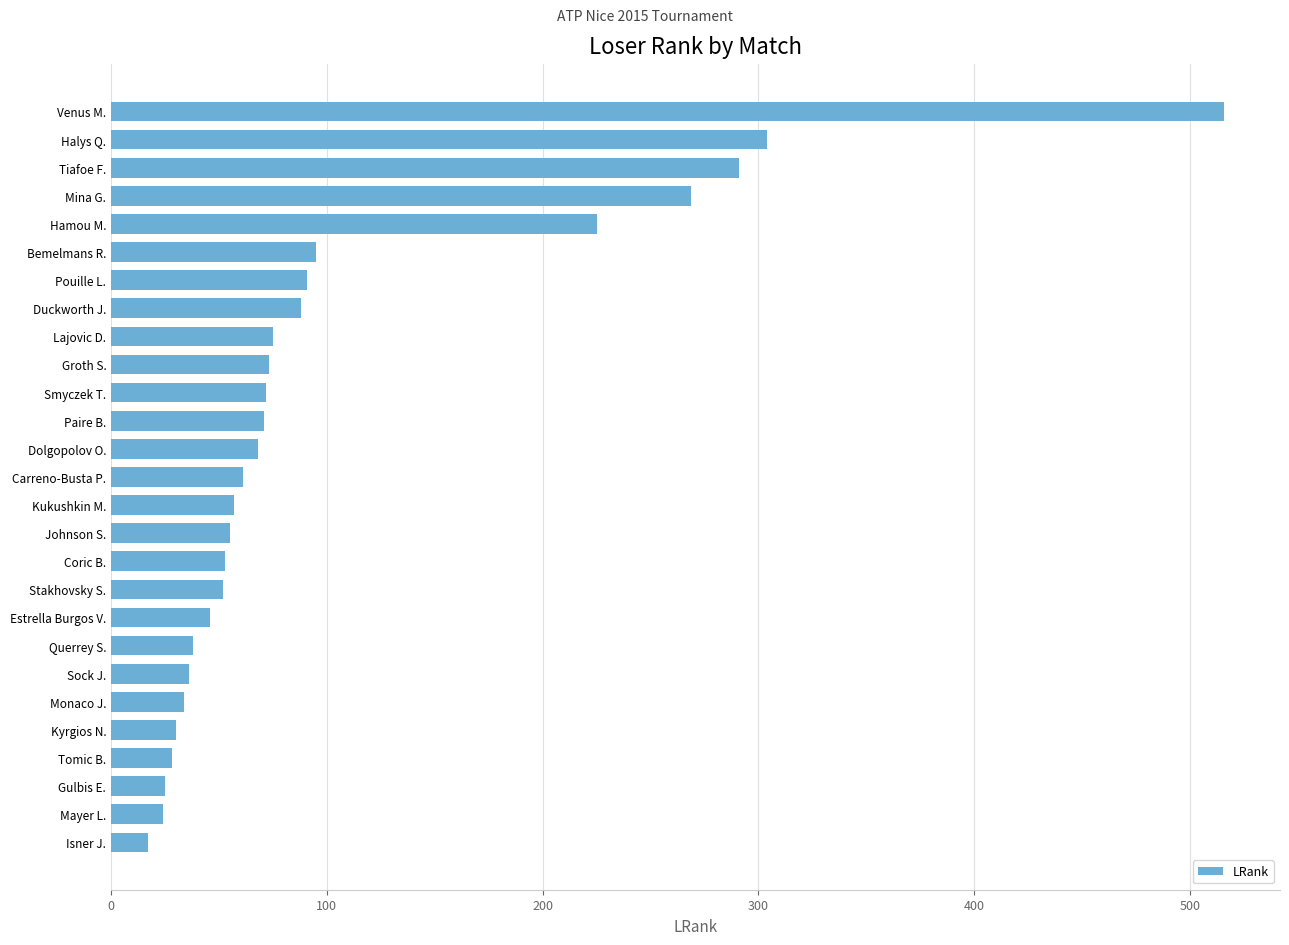

What is the change in value from Kukushkin M. to Querrey S.?

-19